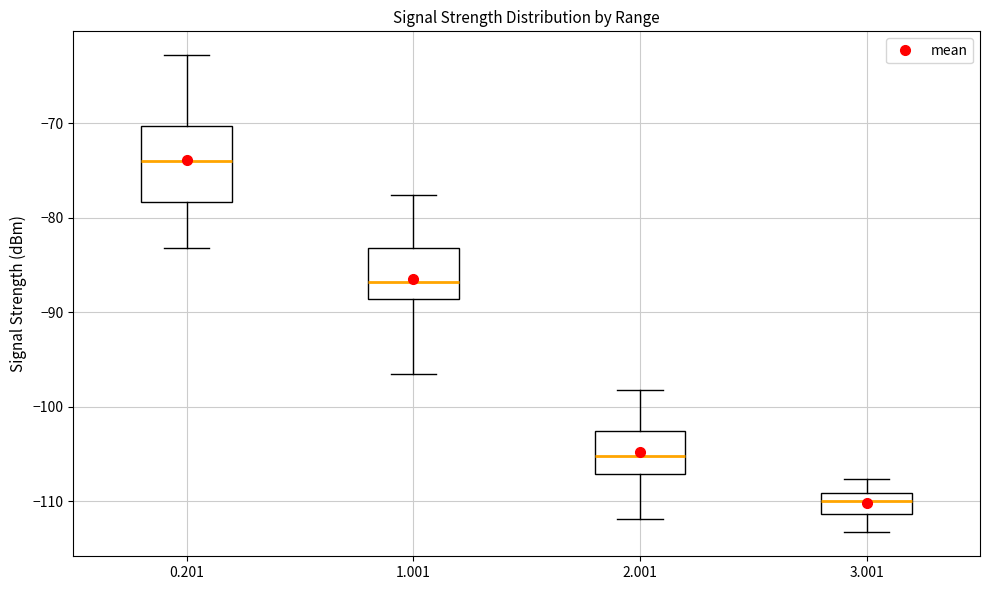

Reading left to right, transcribe this box plot: for each box, give where its median line is, the range the box spans, and where its two whiskers end, as read against the y-axis. The values are not printed on the chart, so give them approximately, as read against the axis.

0.201: median -74, box -78 to -70, whiskers -83 to -63
1.001: median -87, box -89 to -83, whiskers -96 to -78
2.001: median -105, box -107 to -103, whiskers -112 to -98
3.001: median -110, box -111 to -109, whiskers -113 to -108